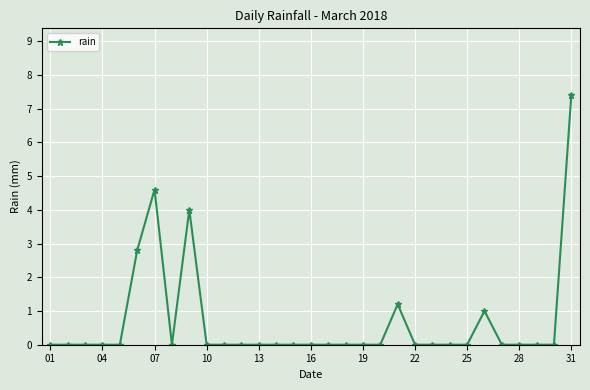

What is the greatest value displayed?

7.4